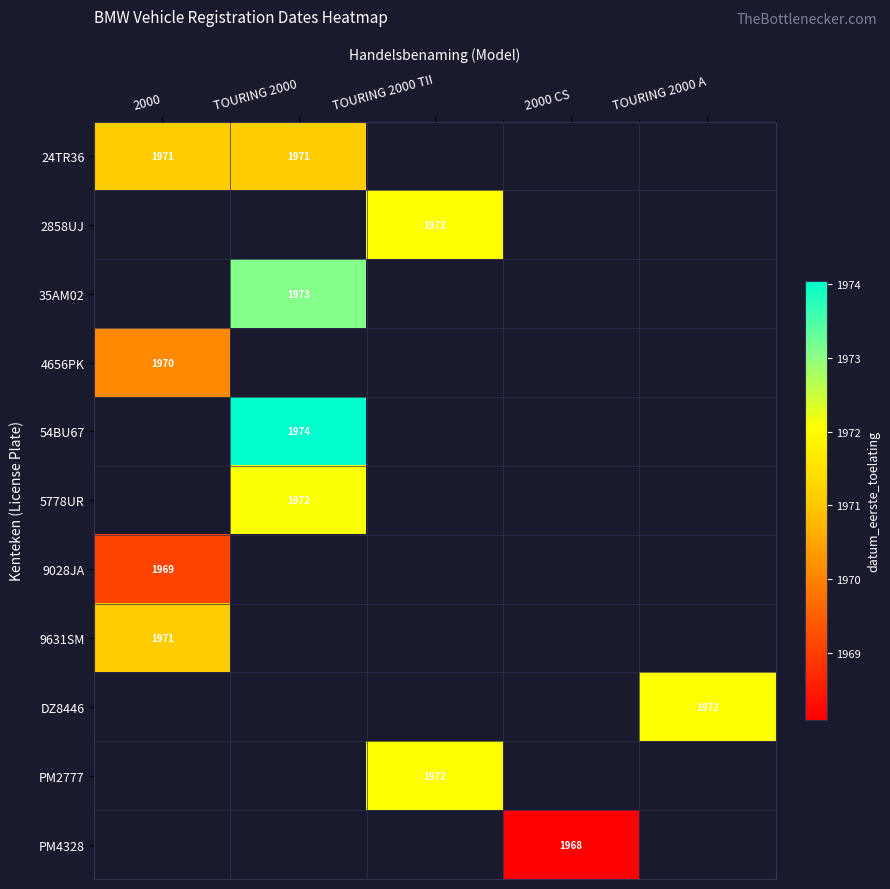

What is the smallest value displayed?

19680830.0